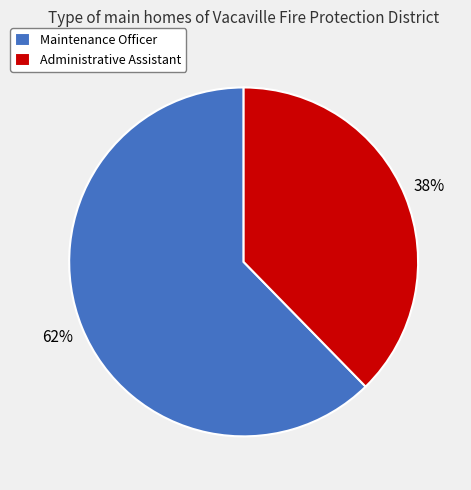

Is there a majority slice in this chart?

Yes